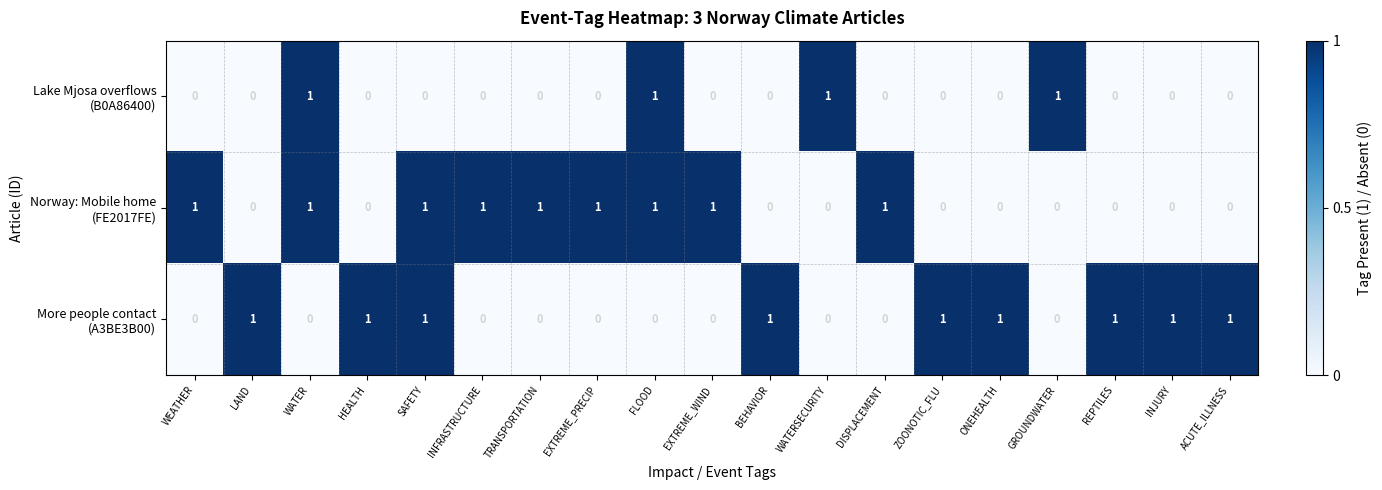

At how many categories does at least one series exceed 0?

19